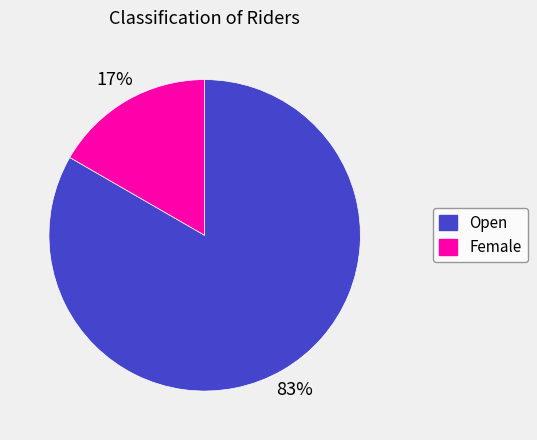

Rank the categories by value from highest to lowest.

Open, Female